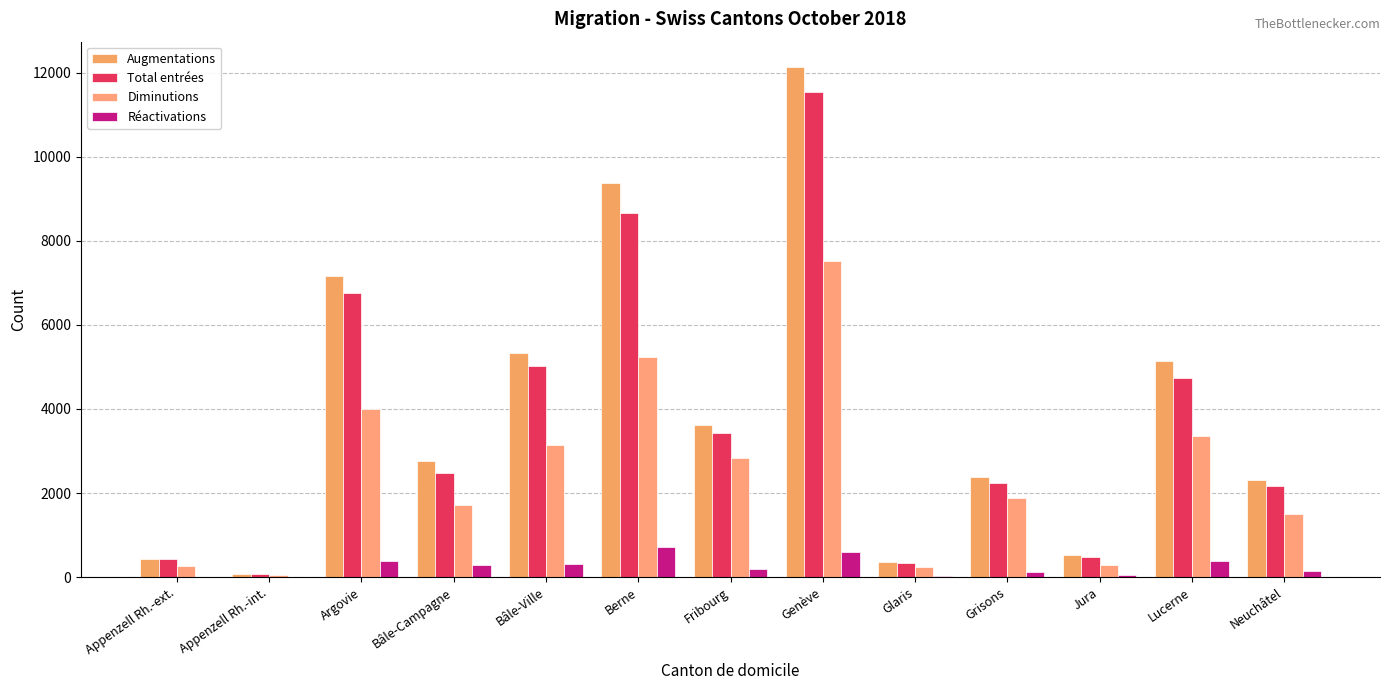

How many groups of bars are there?

13